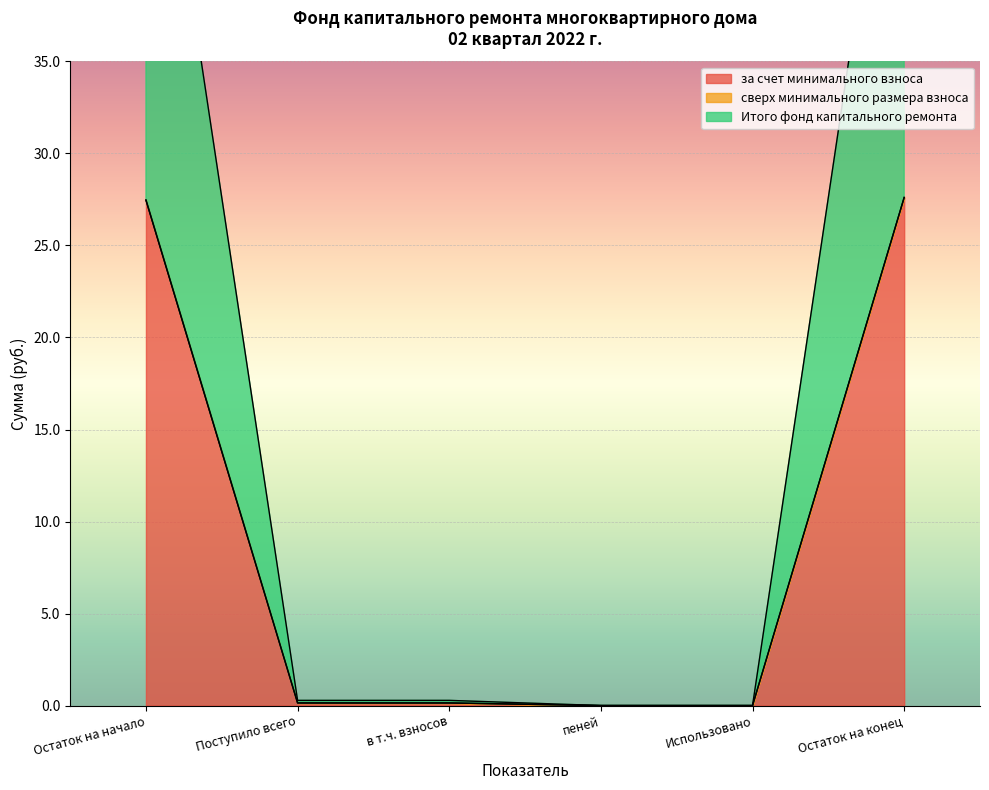

What is the total value across all series at Остаток на начало?

54.9